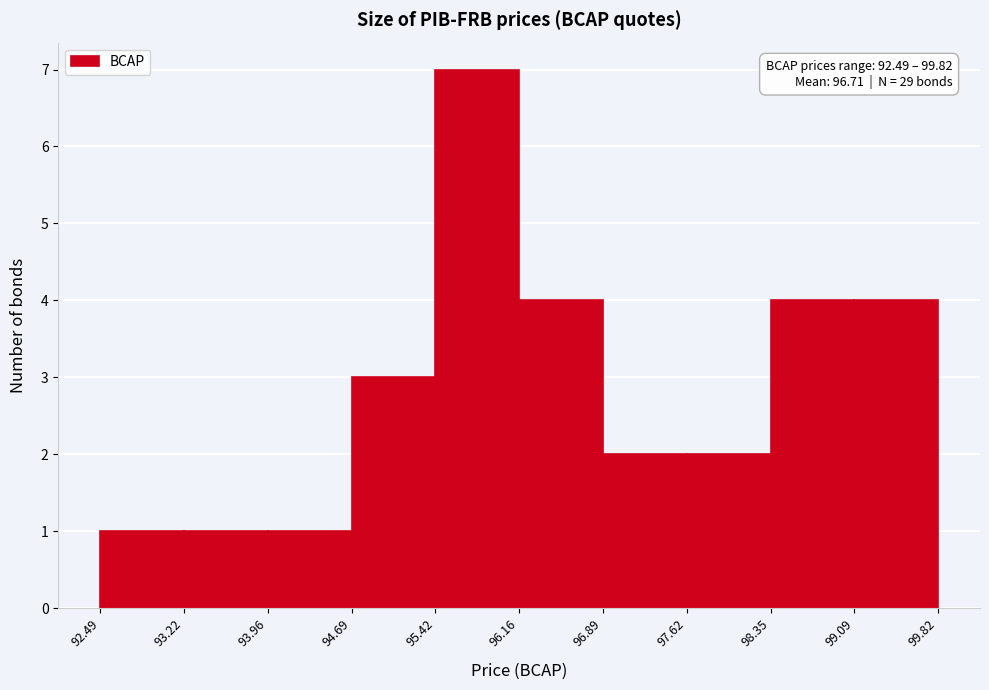

Which range on the x-axis has the tallest bar?

95.42 to 96.16